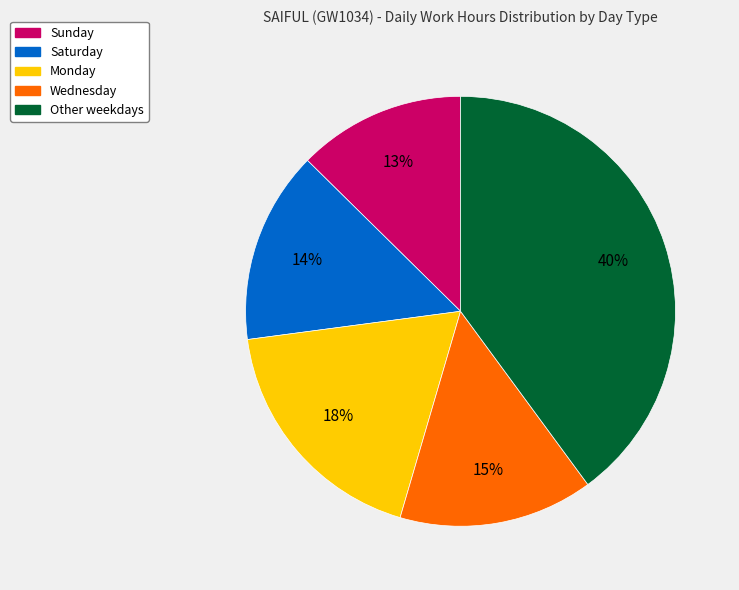

Between Monday and Other weekdays, which is larger?

Other weekdays